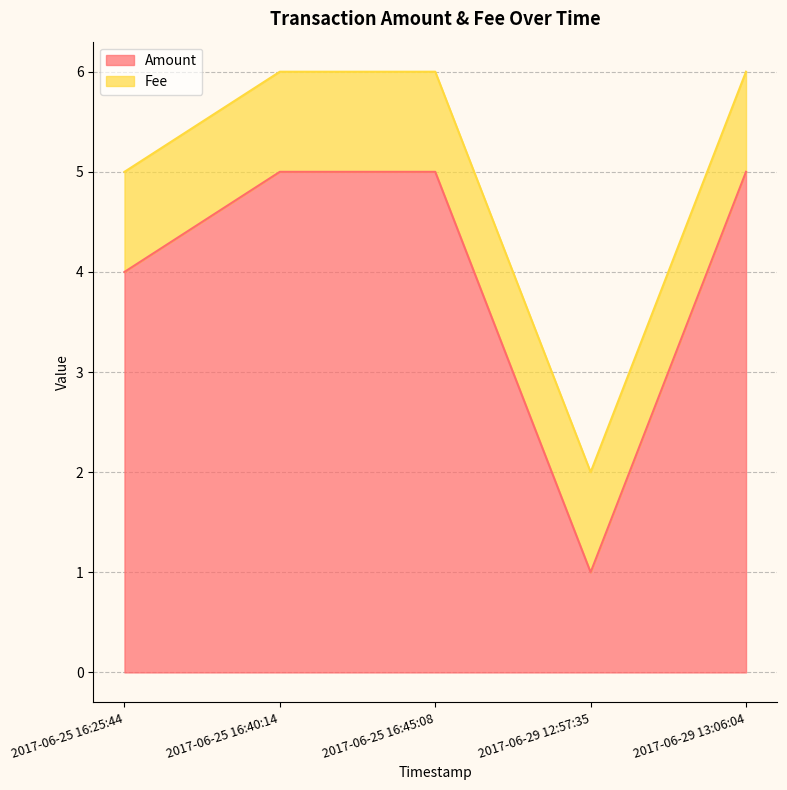

Rank the categories by value from lowest to highest.

2017-06-29 12:57:35, 2017-06-25 16:25:44, 2017-06-25 16:40:14, 2017-06-25 16:45:08, 2017-06-29 13:06:04